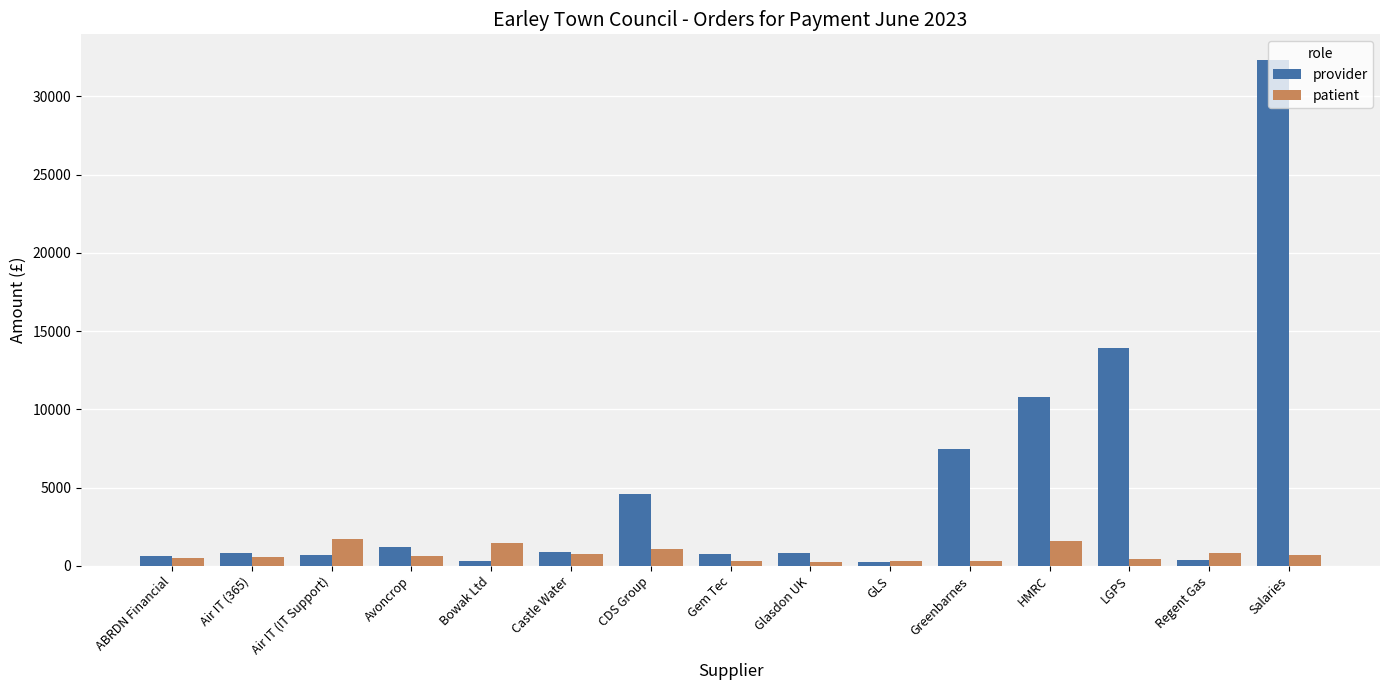

Between Avoncrop and Gem Tec, which series saw the biggest shift?

provider